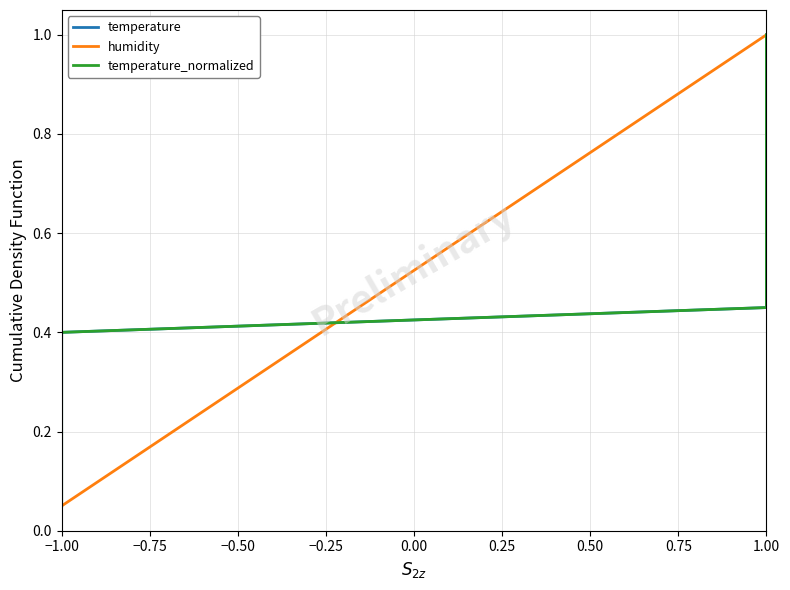

Which category has the highest value in the humidity series?

1.00